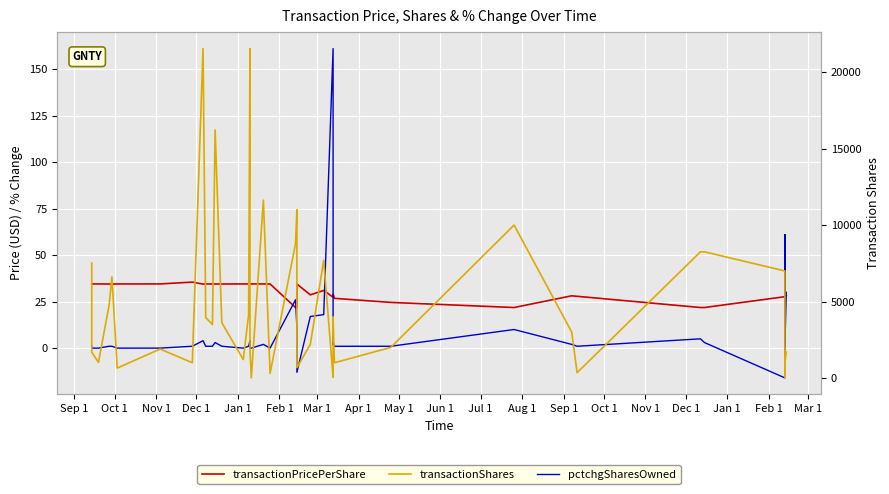

What is the average value of the transactionPricePerShare series?

30.8